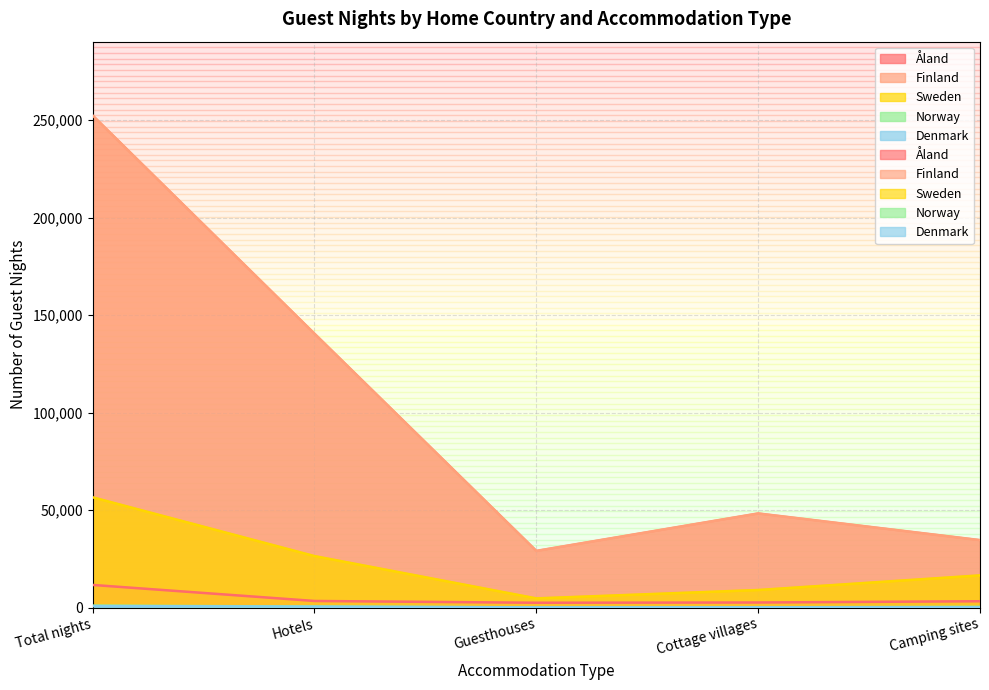

What are all the series names shown in the legend?

Åland, Finland, Sweden, Norway, Denmark